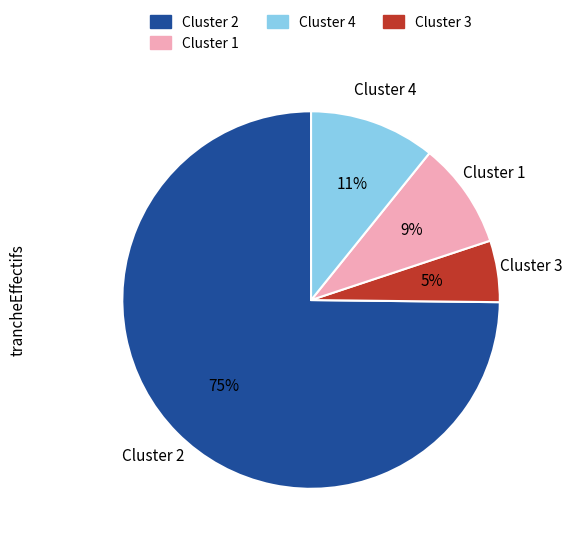

What is the ratio of the value at Cluster 4 to the value at Cluster 1?

1.2